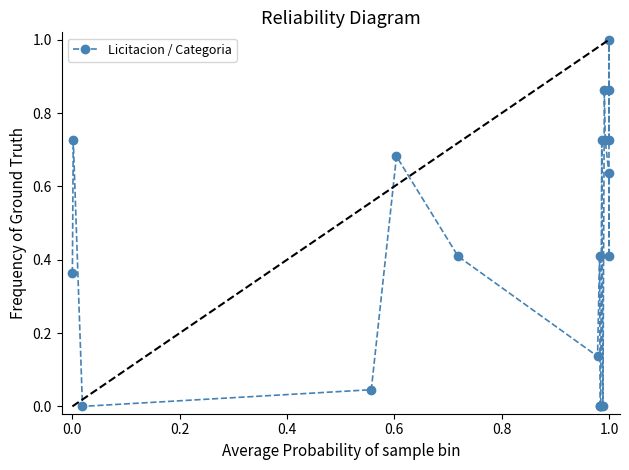

What is the sum of all values?

8.7